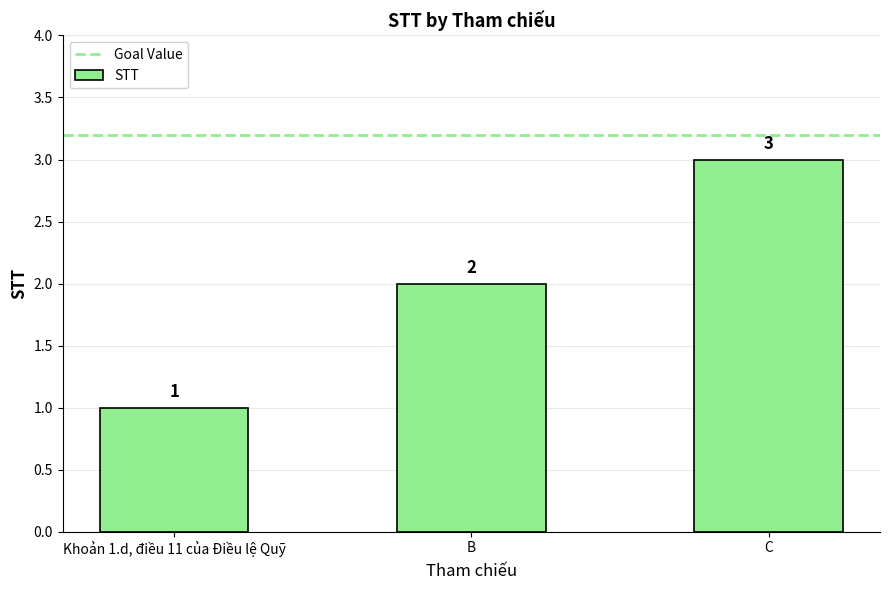

What is the change in value from B to C?

+1